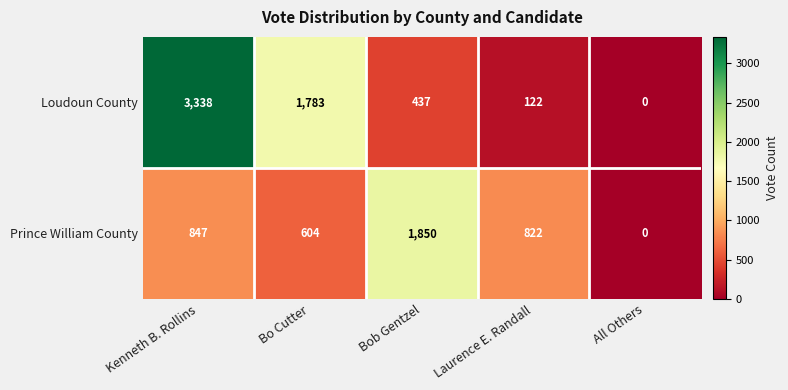

List the series in order of their peak value, highest first.

Loudoun County, Prince William County